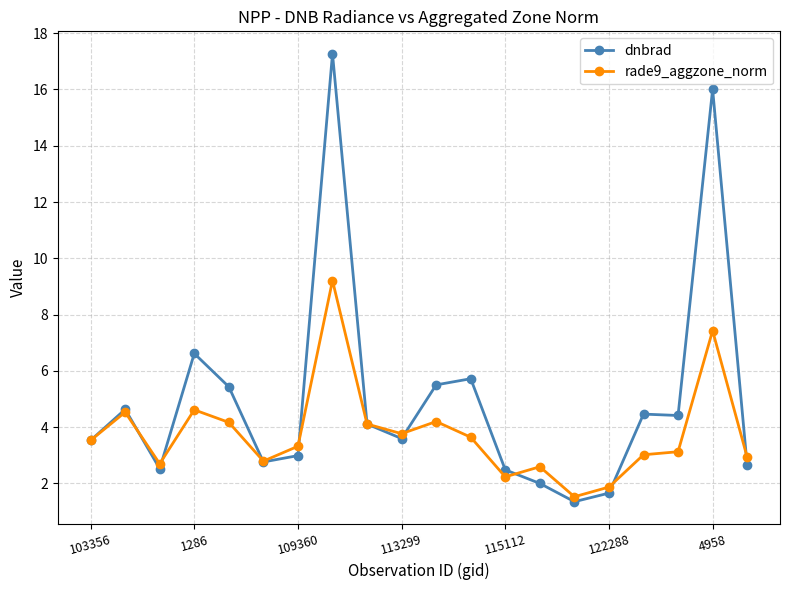

List the series in order of their peak value, lowest first.

rade9_aggzone_norm, dnbrad